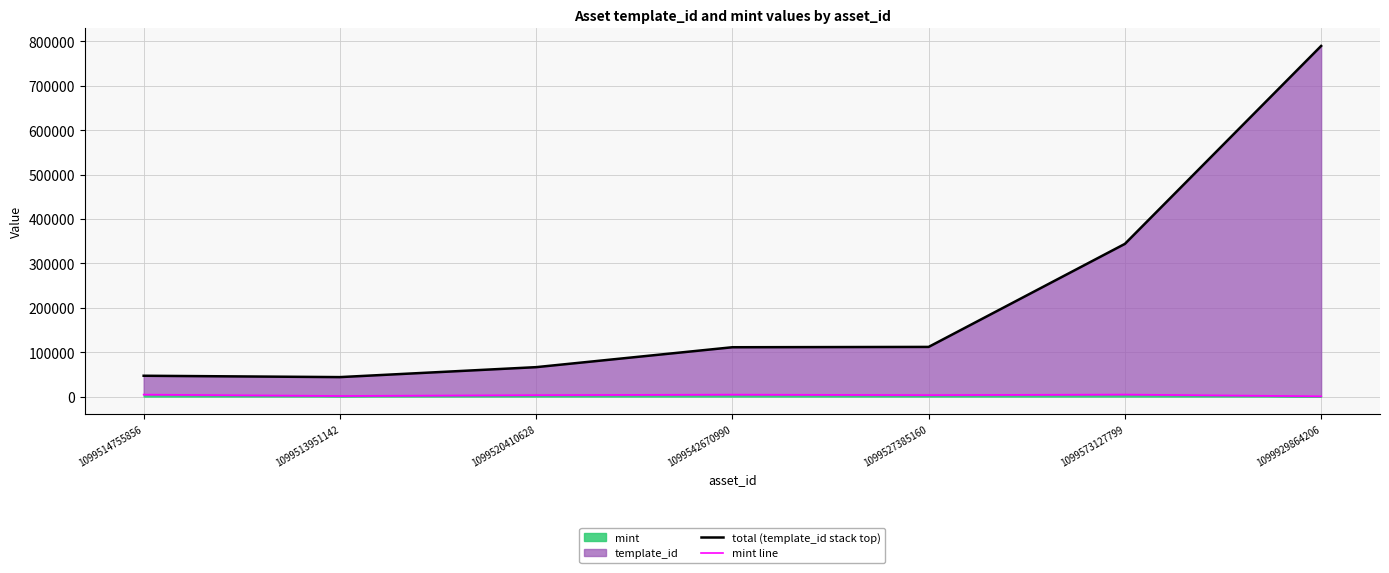

At which label is mint line closest to 2591?

1099520410628